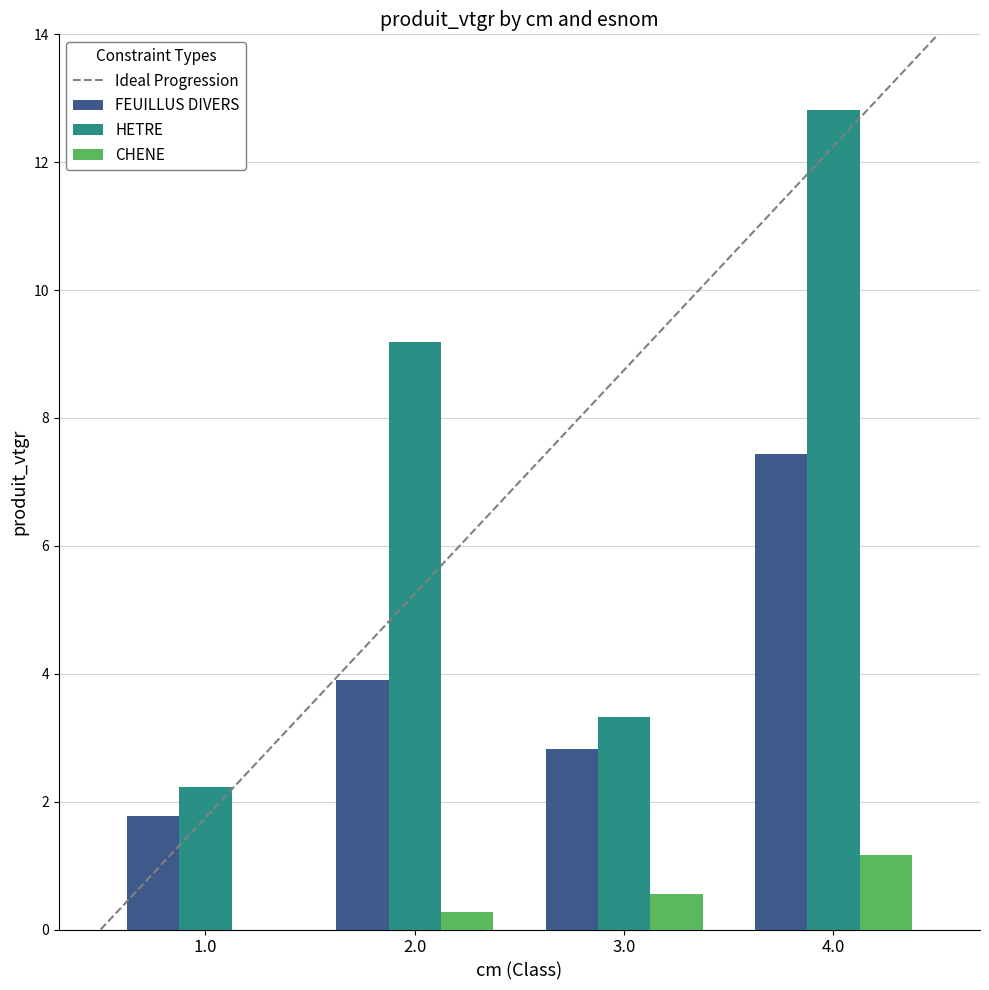

Where is CHENE nearest to the value 0?

1.0